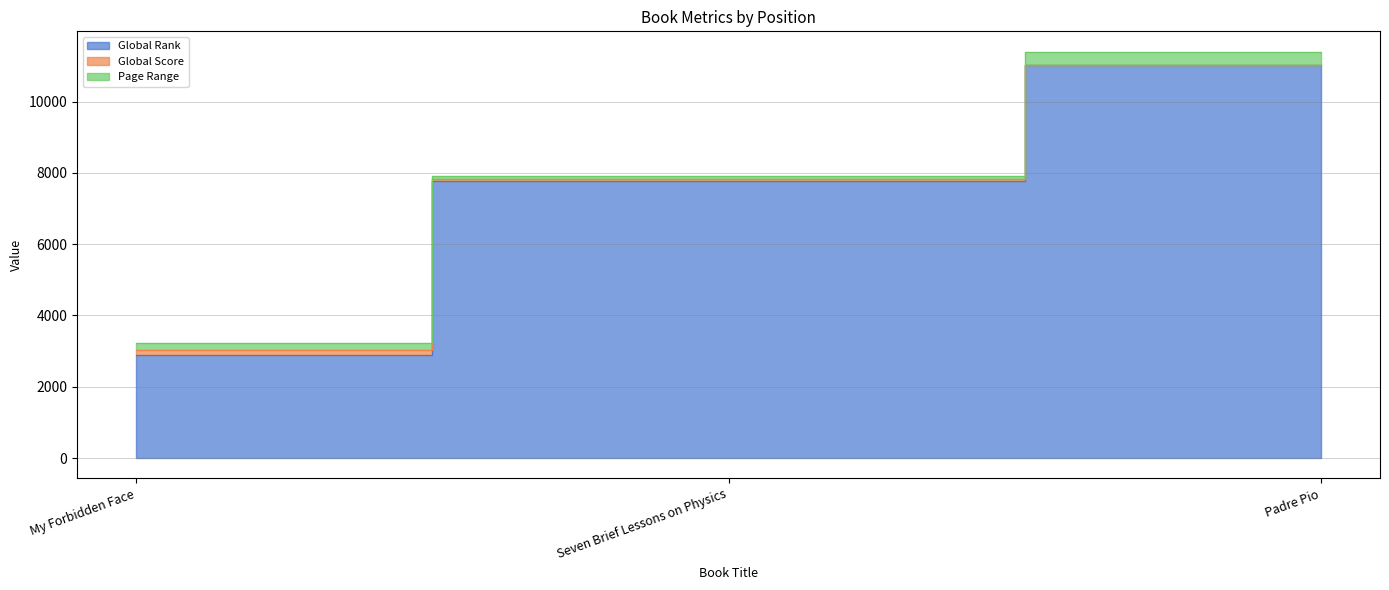

What position from the left is Padre Pio?

3